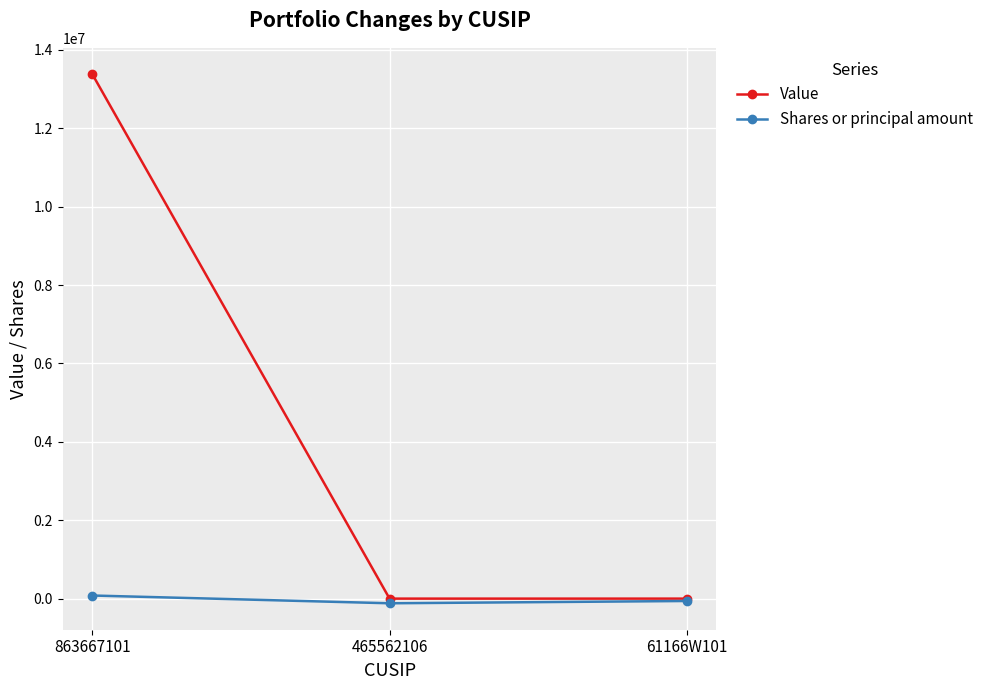

What is the spread (max minus min) of values at 465562106?

118700